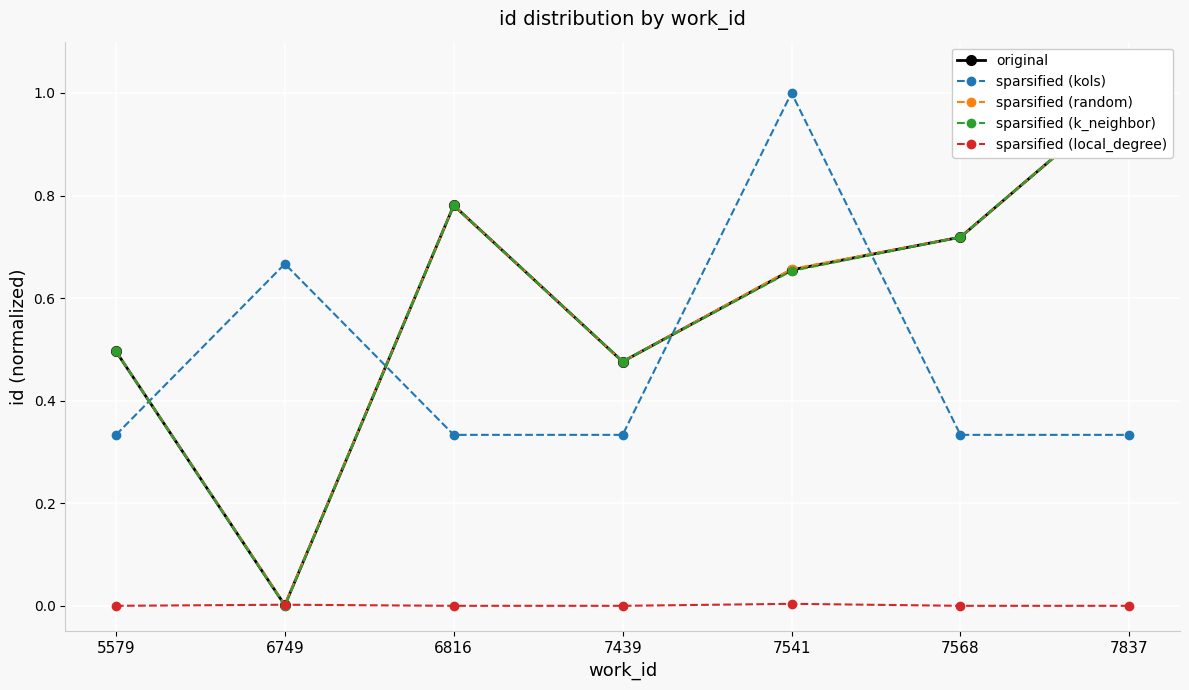

True or false: sparsified (kols) and sparsified (random) cross at least once.

True